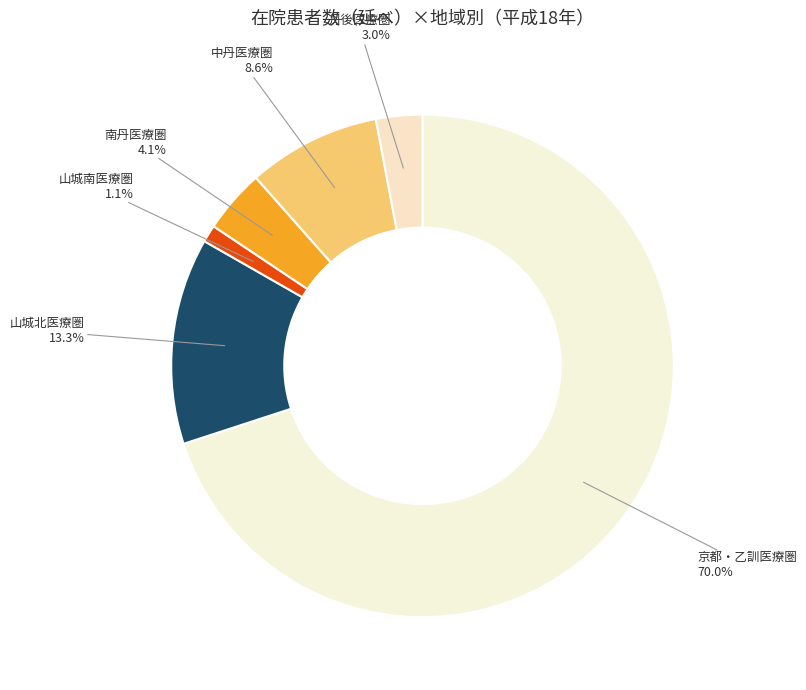

Count the number of slices in the pie.

6